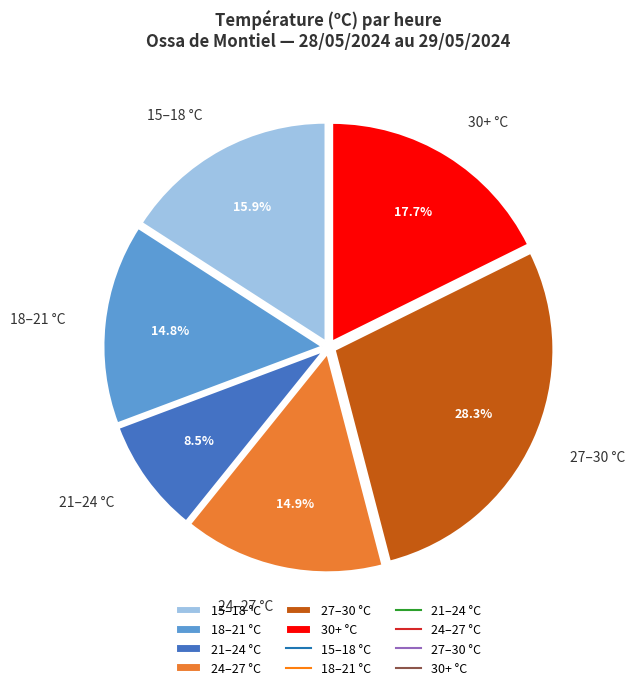

Is the sum of 24–27 °C and 30+ °C greater than half?

No